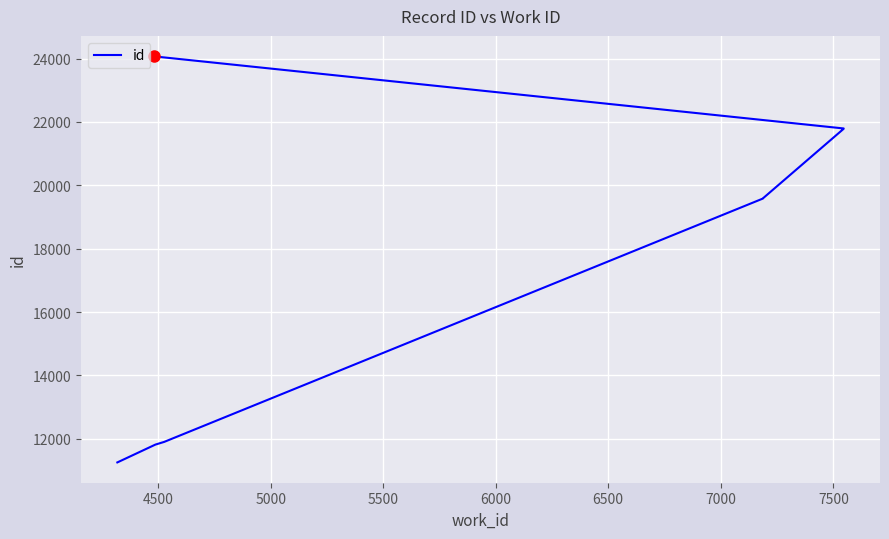

How many lines are shown in the chart?

1